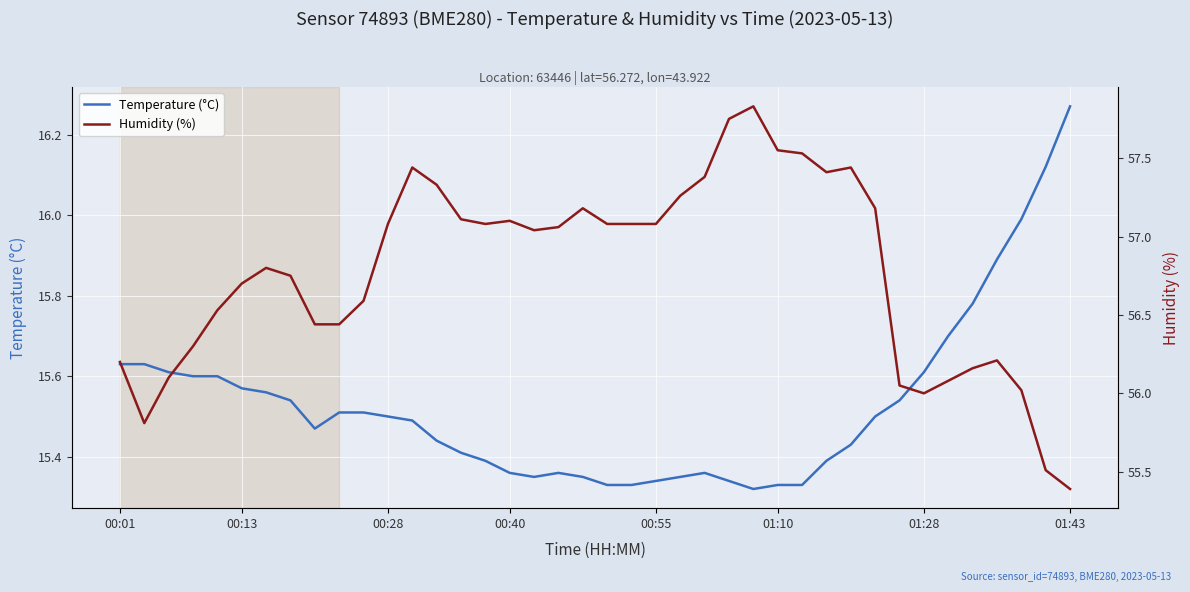

What is the greatest value displayed?

57.8